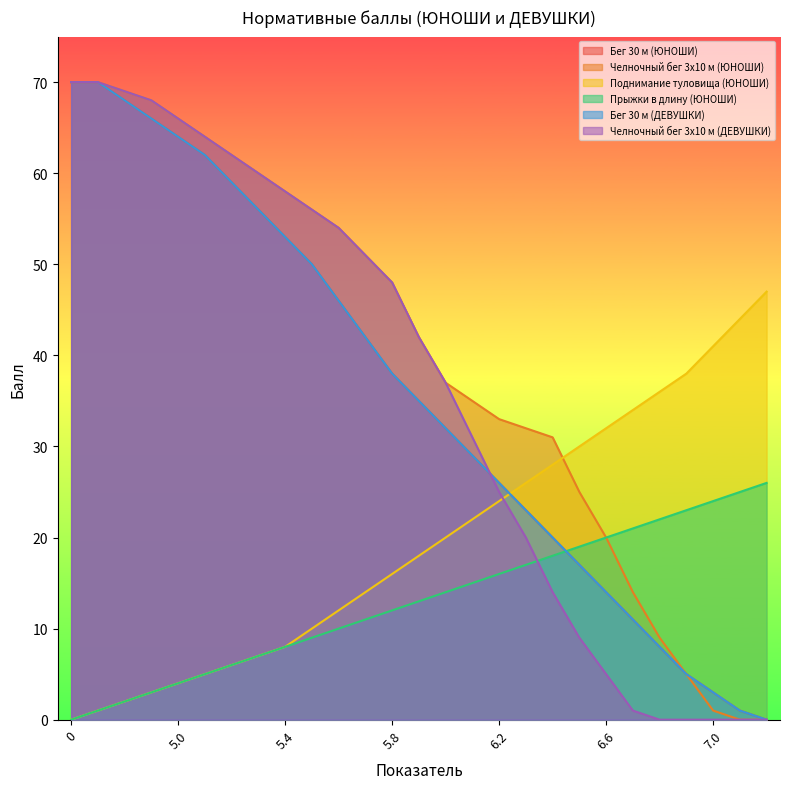

What is the label of the 24th point from the right?

4.9